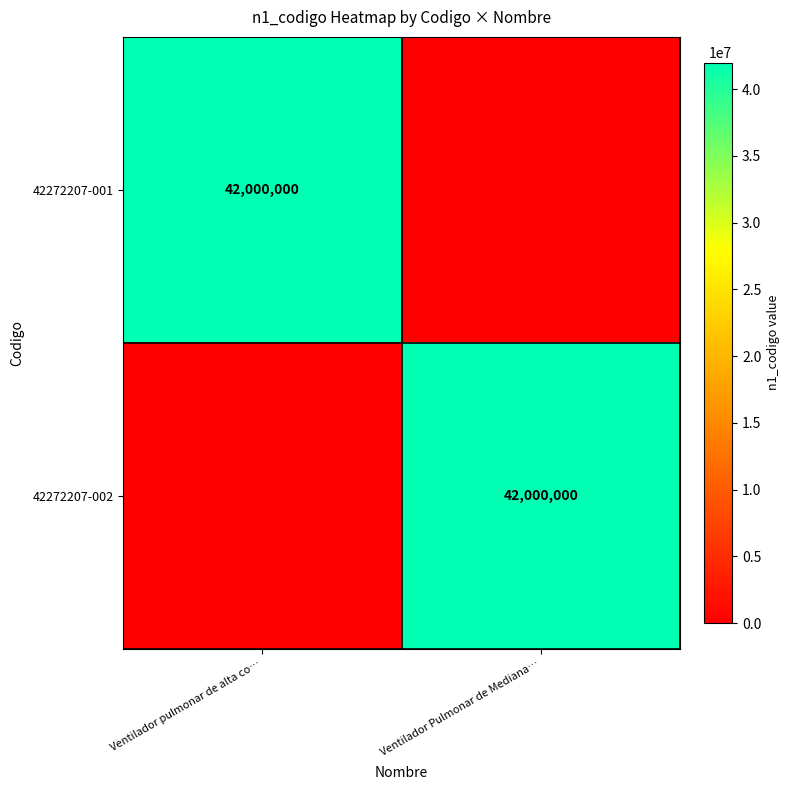

The 42272207-001 series shows 42000000 at Ventilador pulmonar de alta co…. True or false?

True